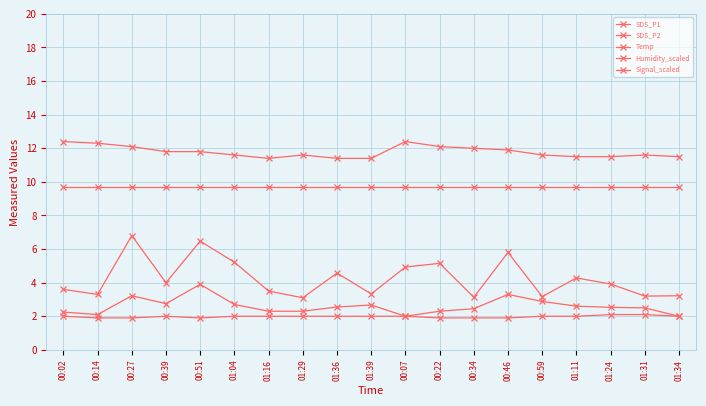

How many series are shown in this chart?

5